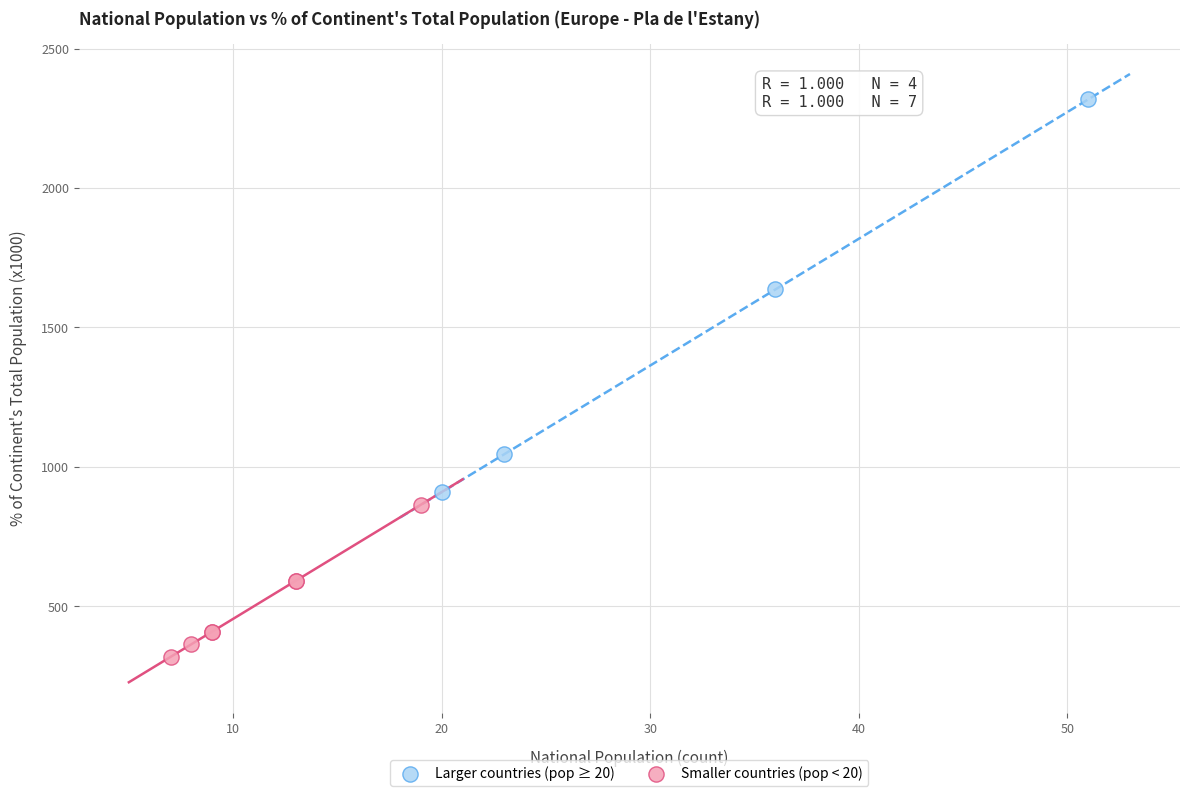

Which series contains the lowest Y value?

Smaller countries (pop < 20)